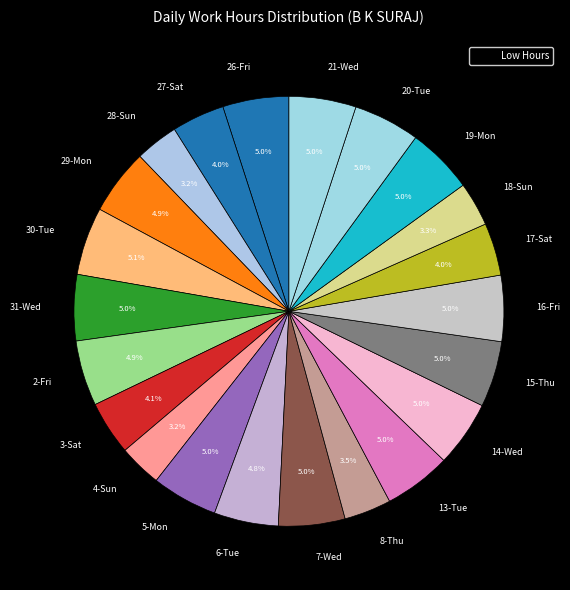

How many slices are in this pie chart?

22